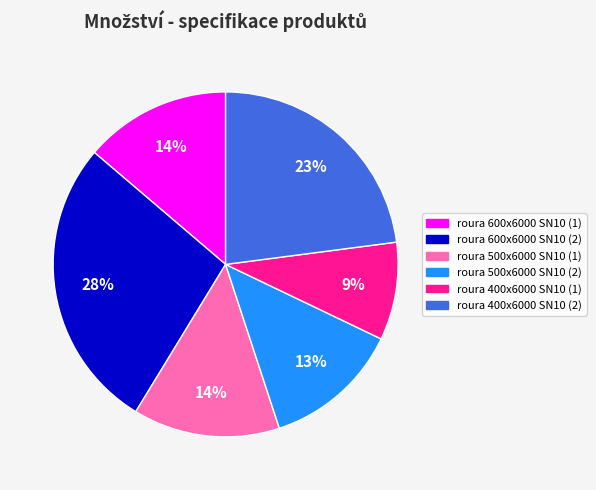

What percentage is the roura 500x6000 SN10 (2) slice, to the nearest percent?

13%